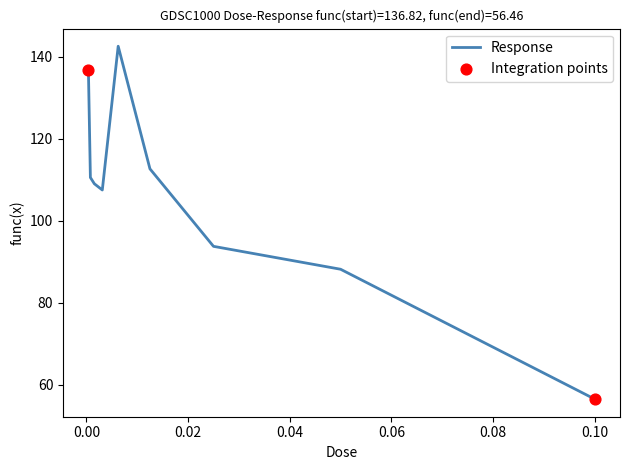

What is the greatest value displayed?

142.6